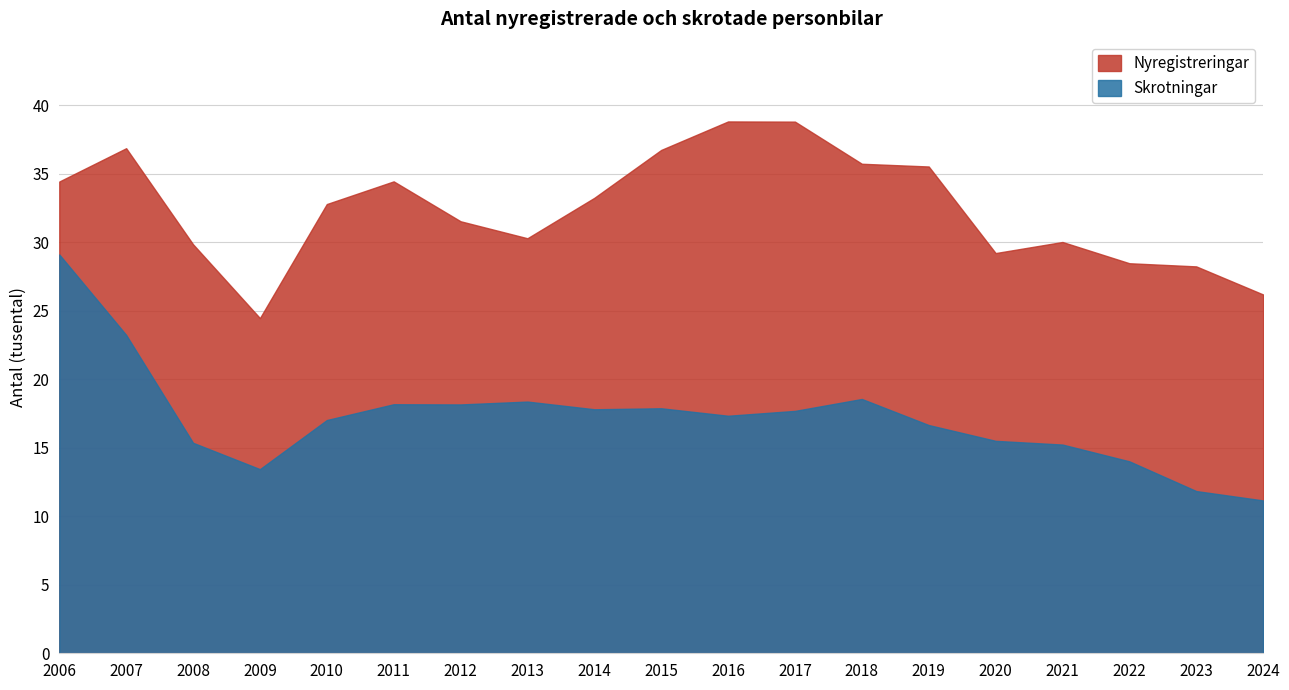

What are all the series names shown in the legend?

Nyregistreringar, Skrotningar